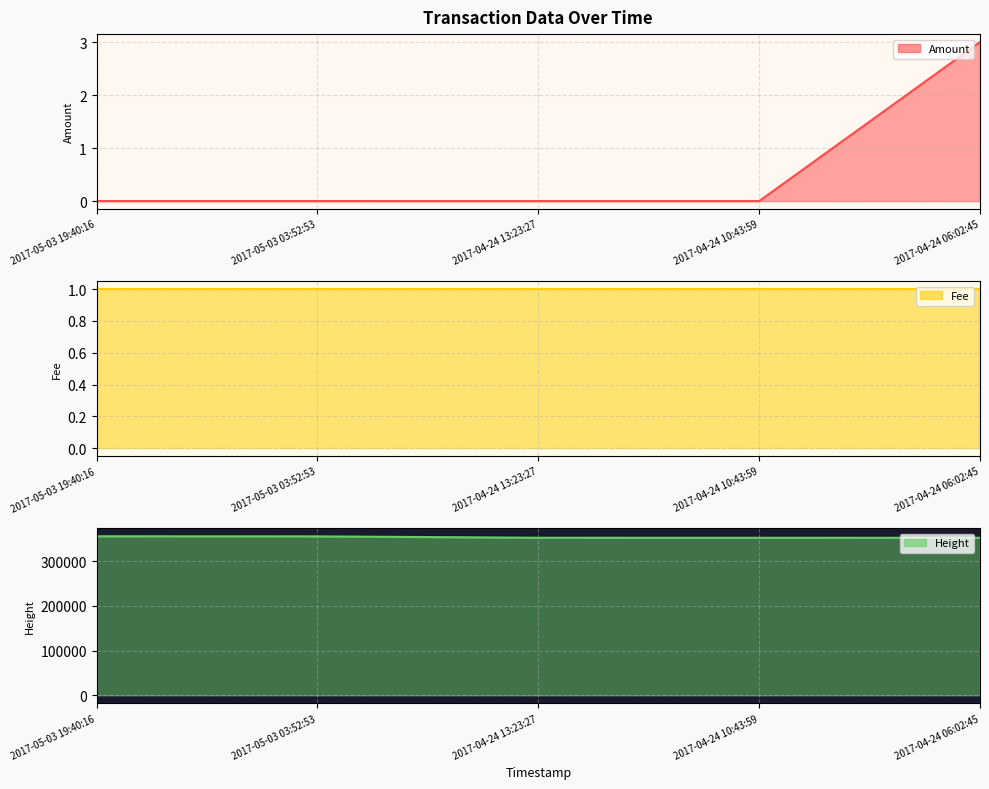

The Height series shows 152616.1 at 2017-04-24 06:02:45. True or false?

False